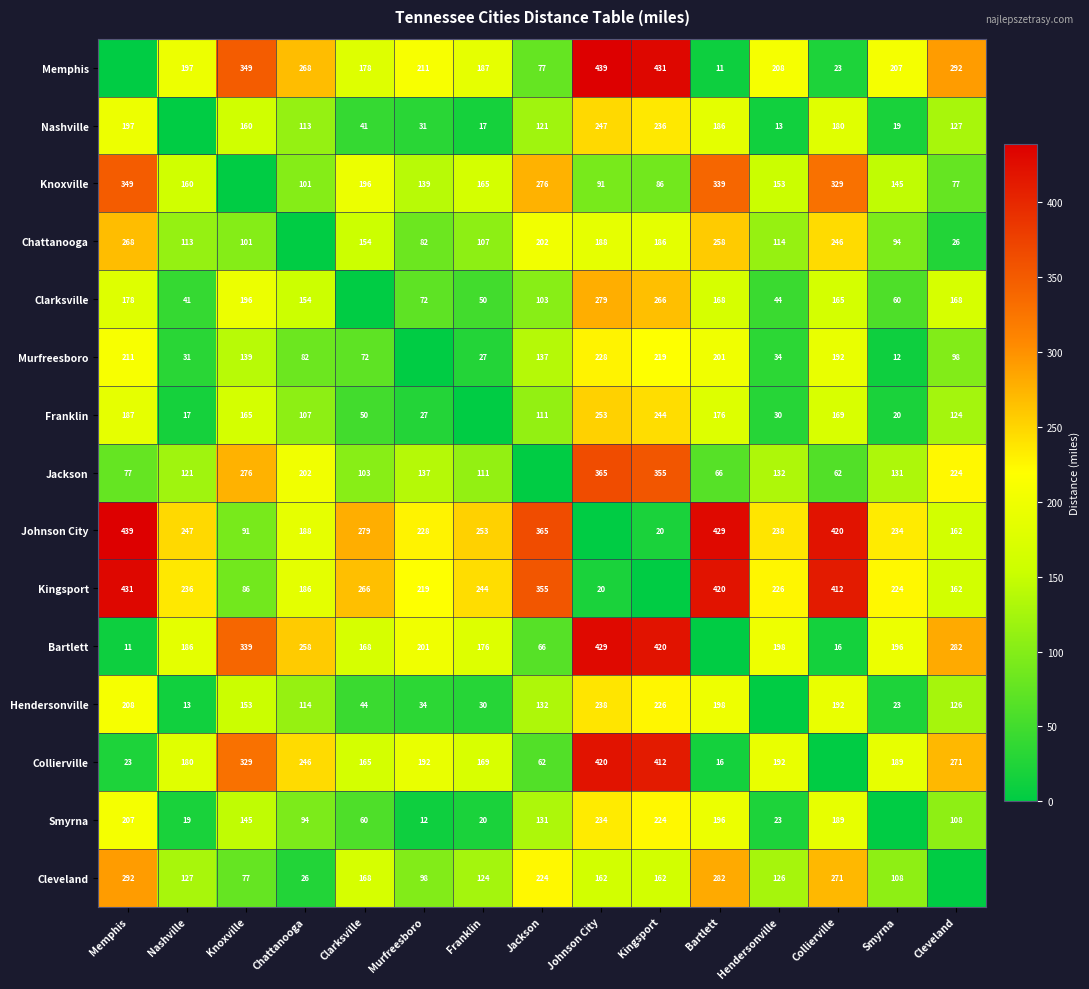

The Nashville series shows 19 at Smyrna. True or false?

True